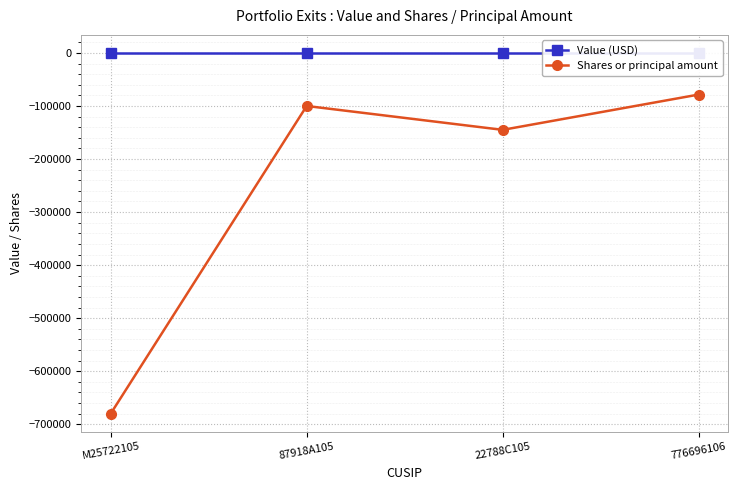

Which series has the largest total across all categories?

Value (USD)